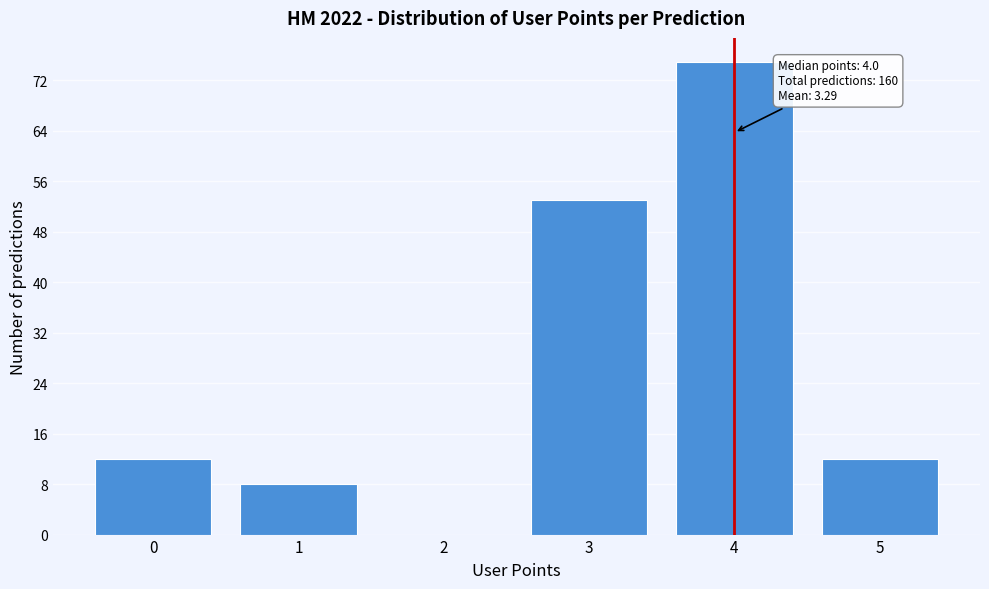

Over which range of the x-axis is the bar tallest?

3.5 to 4.5